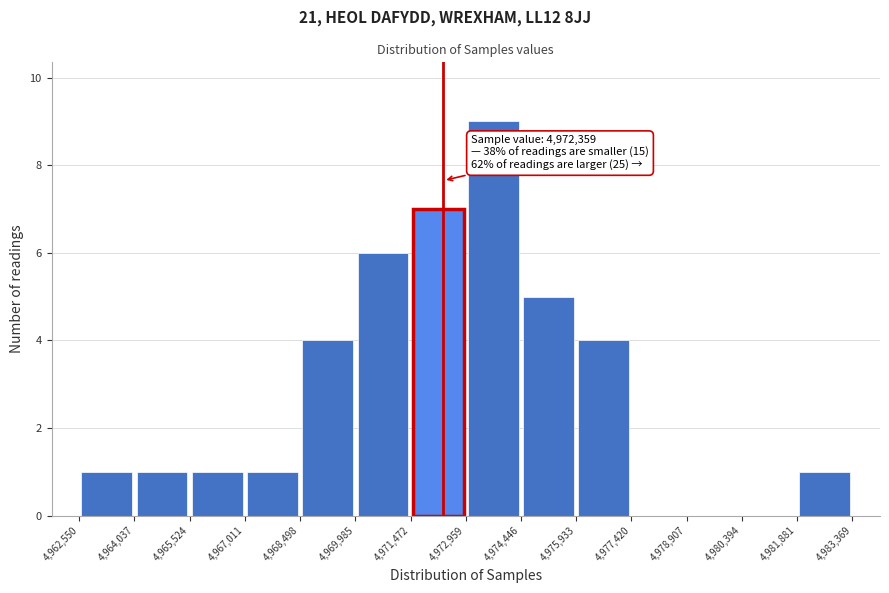

Over which range of the x-axis is the bar tallest?

4,972,959 to 4,974,446